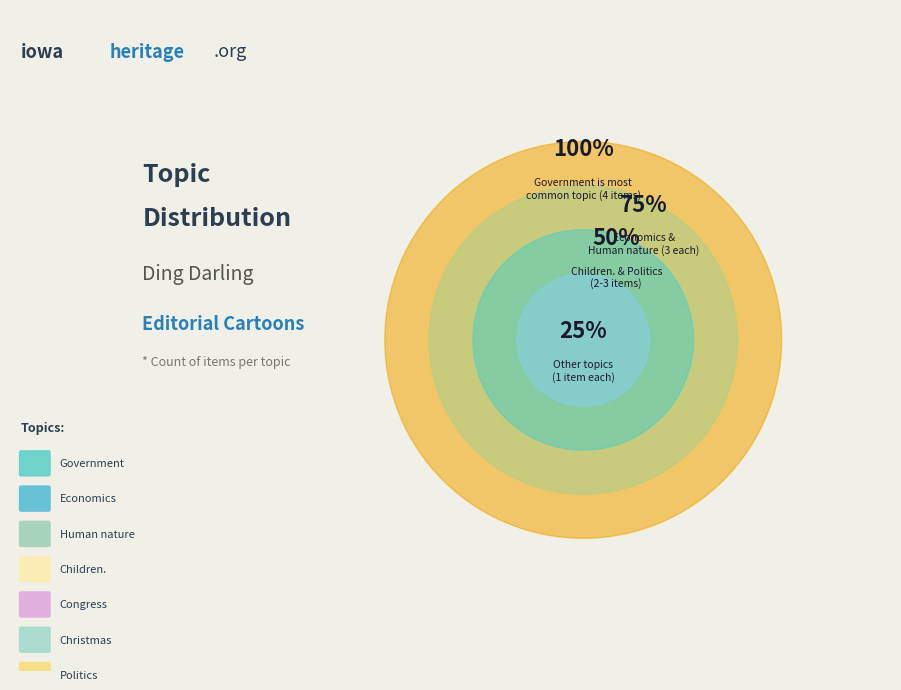

Is there a majority slice in this chart?

No